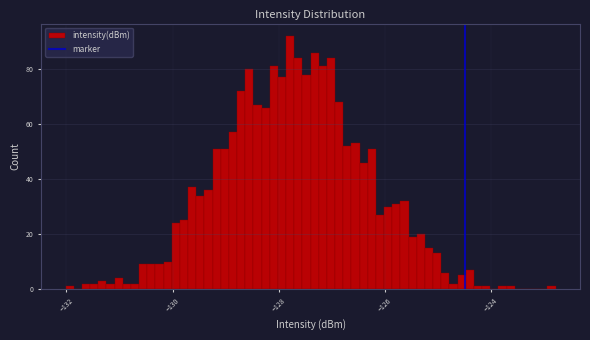

Around what value on the x-axis is the tallest bar? Give the approximate position of its centre, as read against the axis.

-127.8